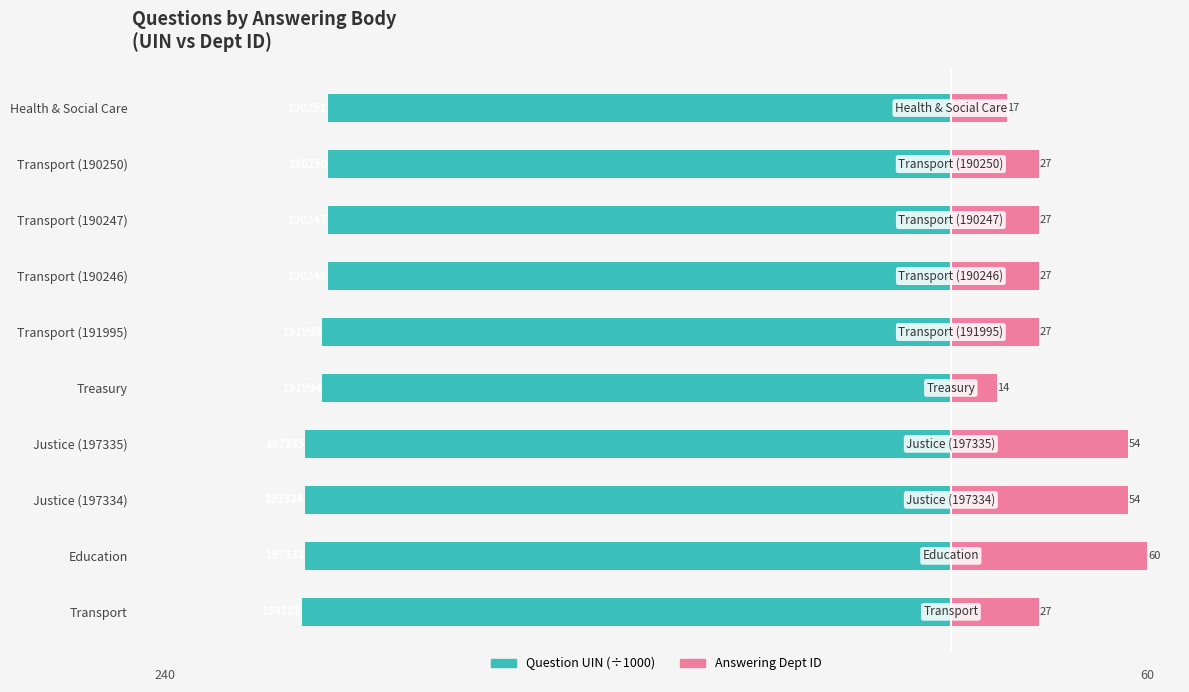

What is the minimum value for Answering Dept ID?

14.0